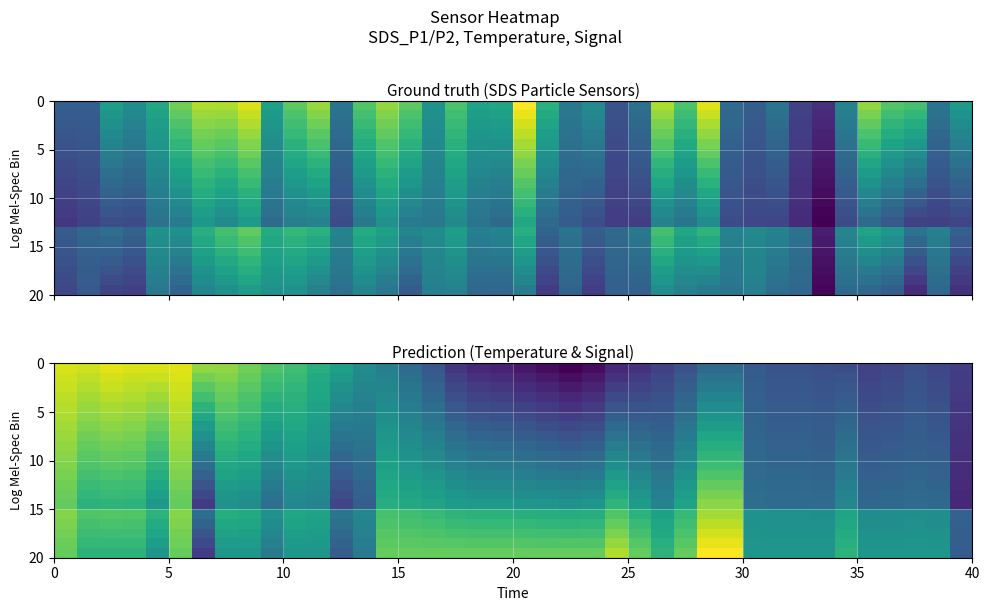

Which series changed the most between 13 and 19?

row_0